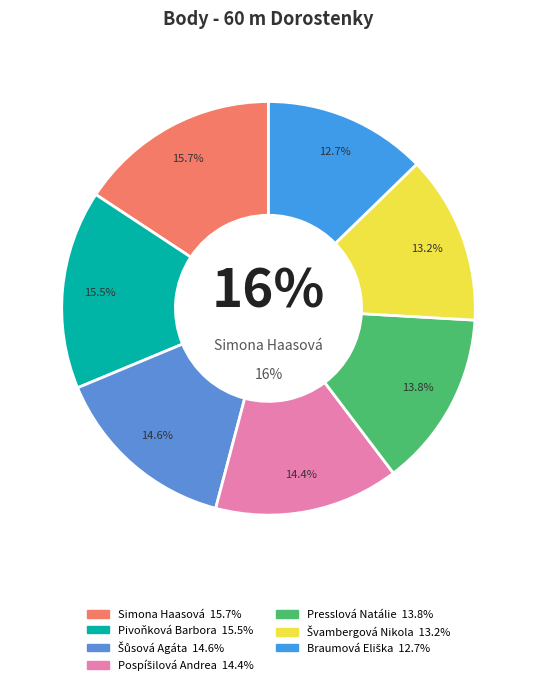

Does any single category account for the majority?

No